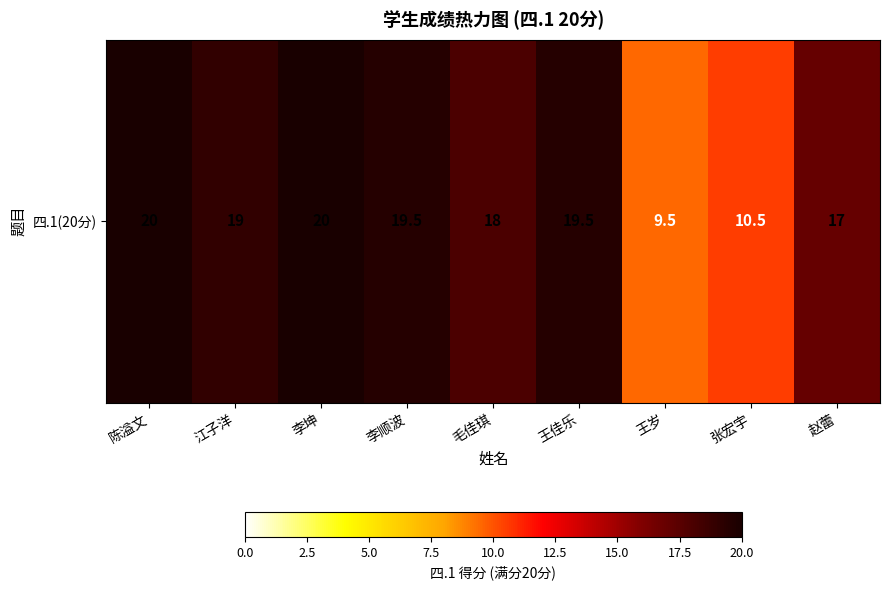

What is the difference between the values at 毛佳琪 and 李坤?

2.0